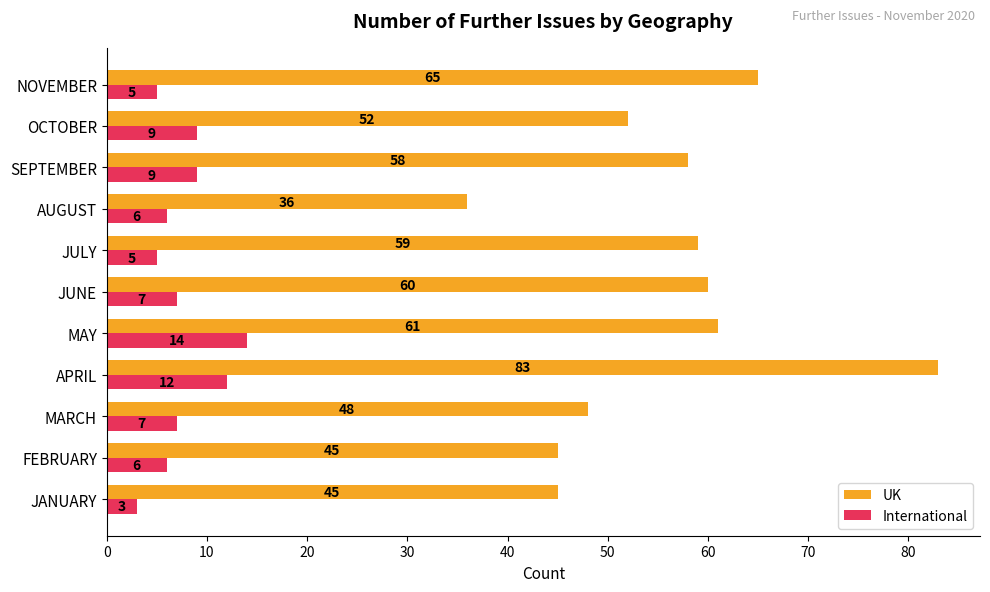

The International series shows 12 at APRIL. True or false?

True